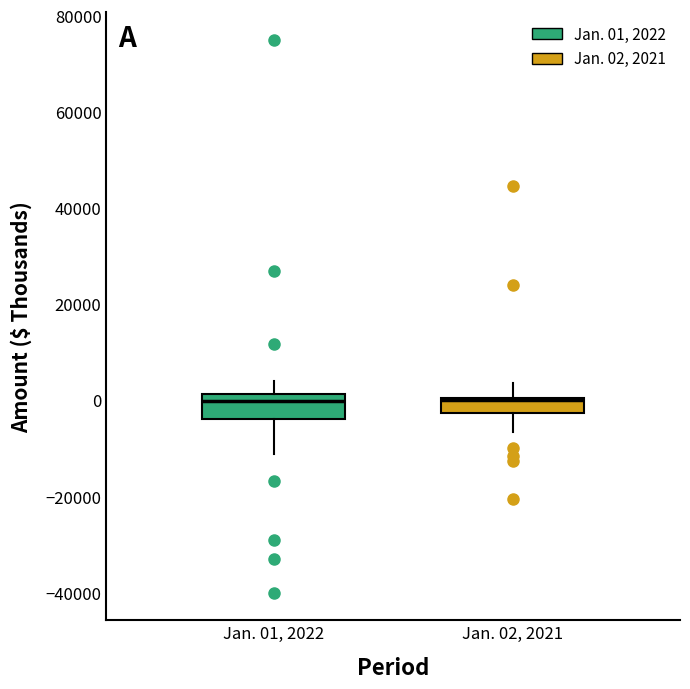

Where is the lower edge of the box for Jan. 01, 2022 on the y-axis? The values are not printed on the chart, so give them approximately, as read against the axis.

-4000